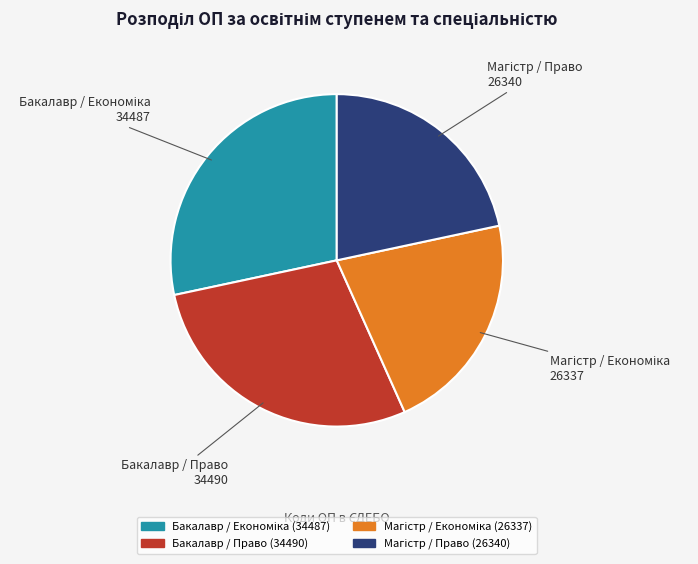

True or false: Бакалавр / Право accounts for 28% of the total.

True